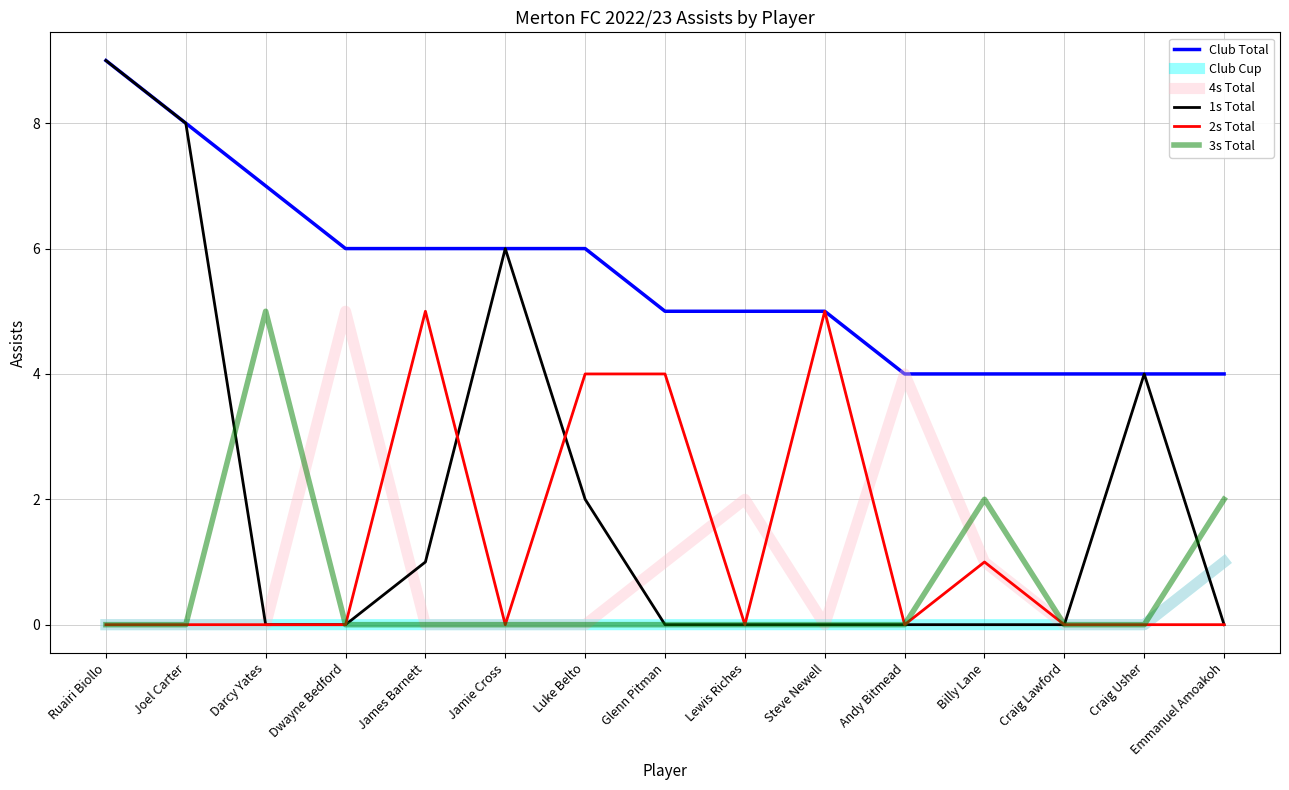

What is the maximum value shown in the chart?

9